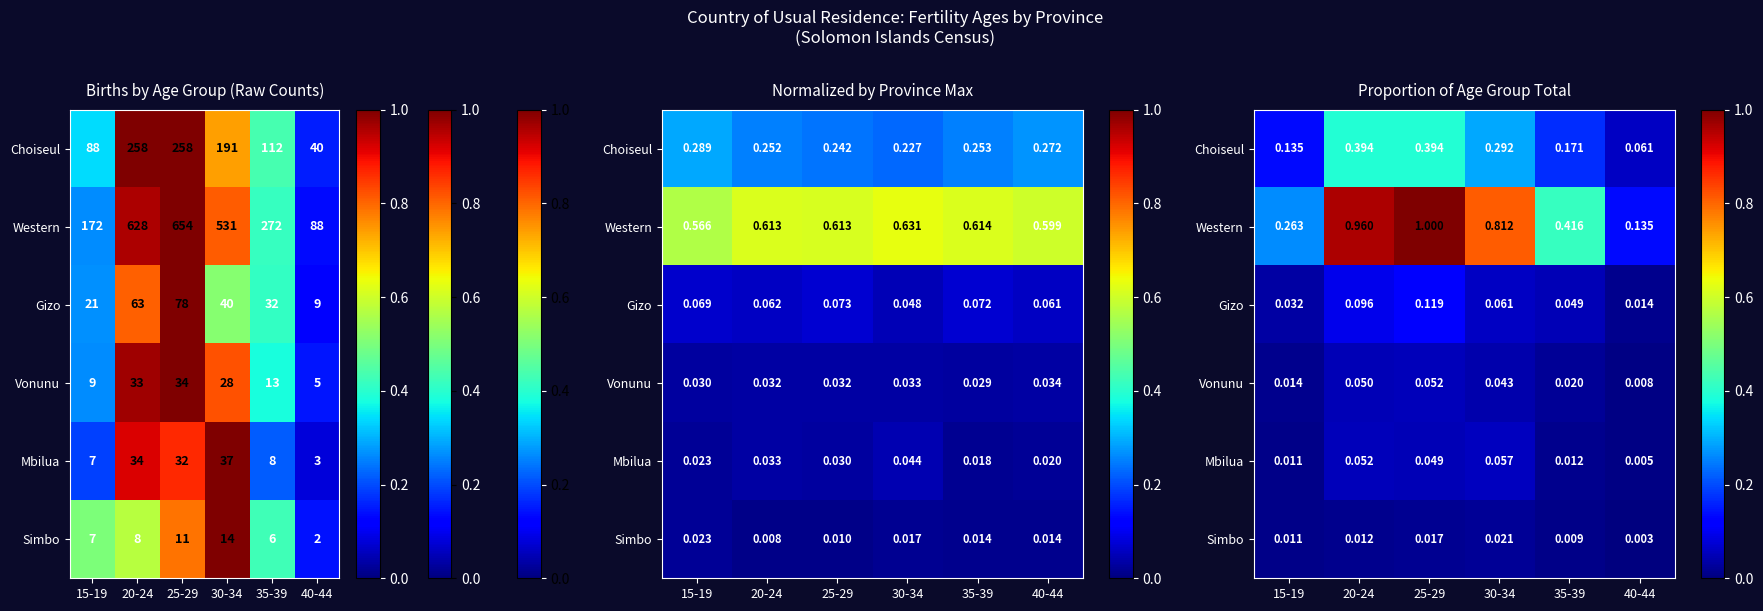

Is it true that Gizo equals 0.1 at 20-24?

True